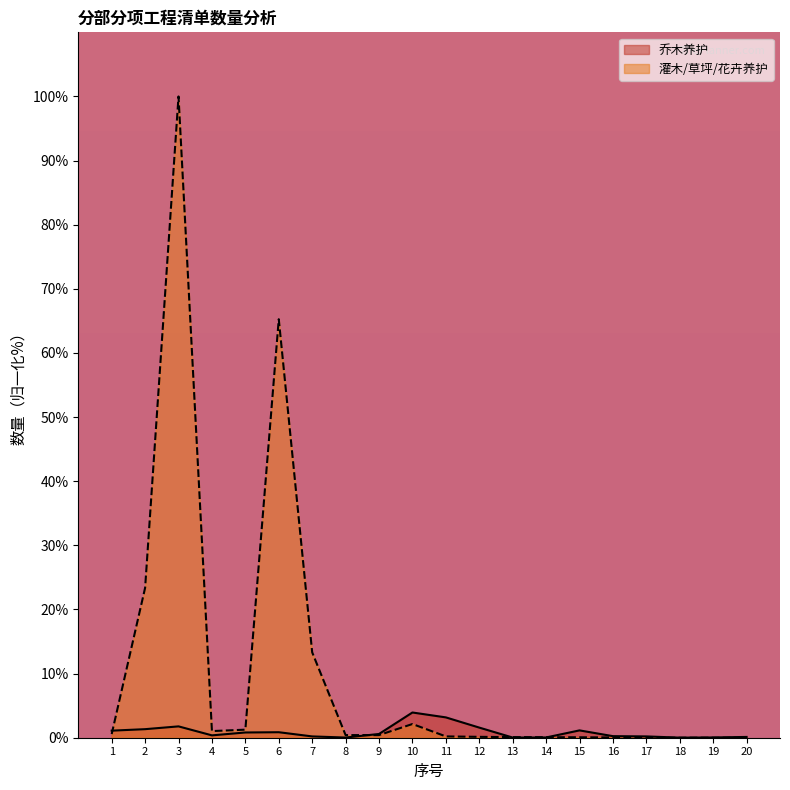

How many series are shown in this chart?

2